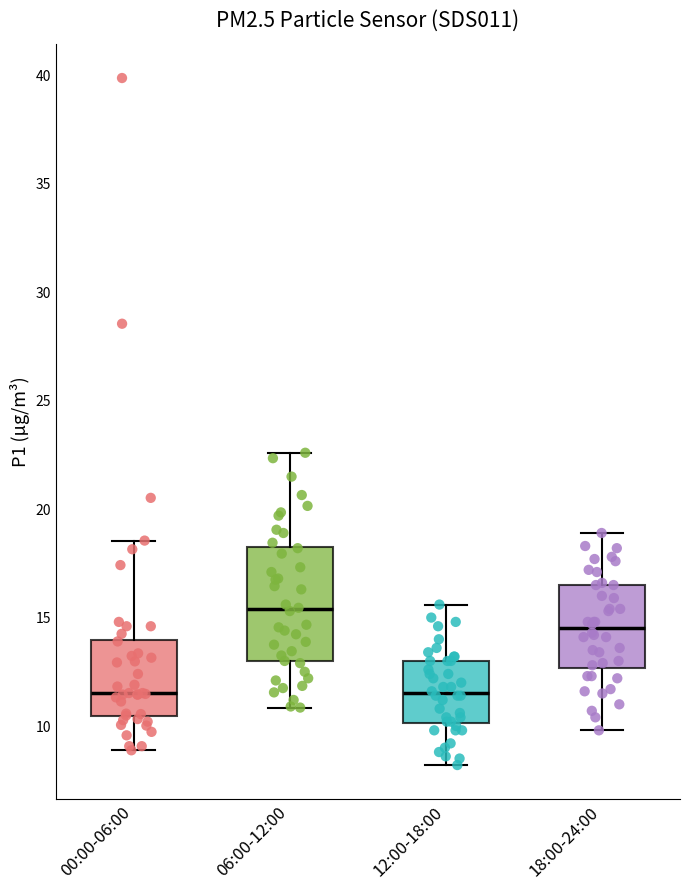

Reading left to right, read every box against the y-axis: the position of its median line, the range the box covers, and the ends of its whiskers. The values are not printed on the chart, so give them approximately, as read against the axis.

00:00-06:00: median 11.5, box 10.5 to 14.0, whiskers 9.0 to 18.5
06:00-12:00: median 15.5, box 13.0 to 18.5, whiskers 11.0 to 22.5
12:00-18:00: median 11.5, box 10.0 to 13.0, whiskers 8.0 to 15.5
18:00-24:00: median 14.5, box 12.5 to 16.5, whiskers 10.0 to 19.0